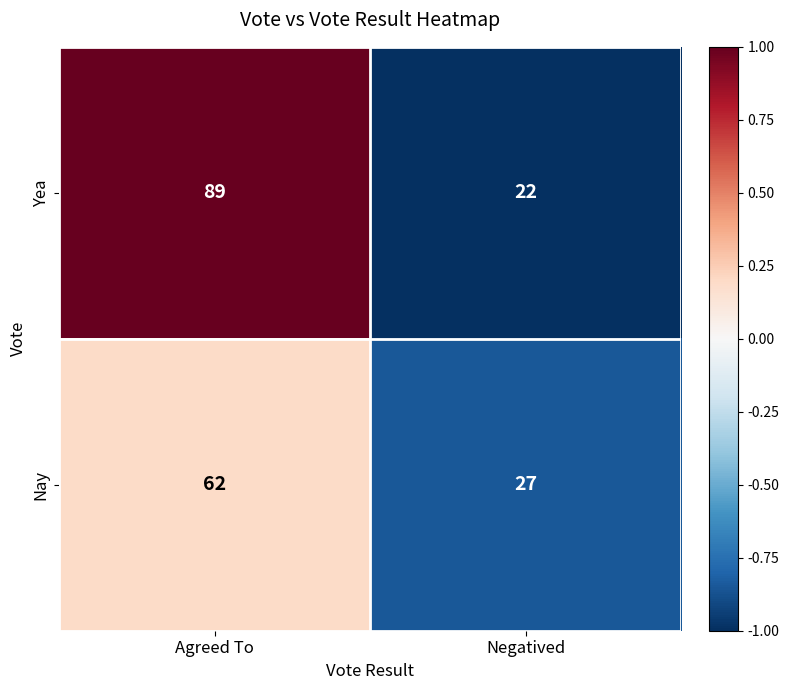

At which category is the sum across all series the highest?

Agreed To